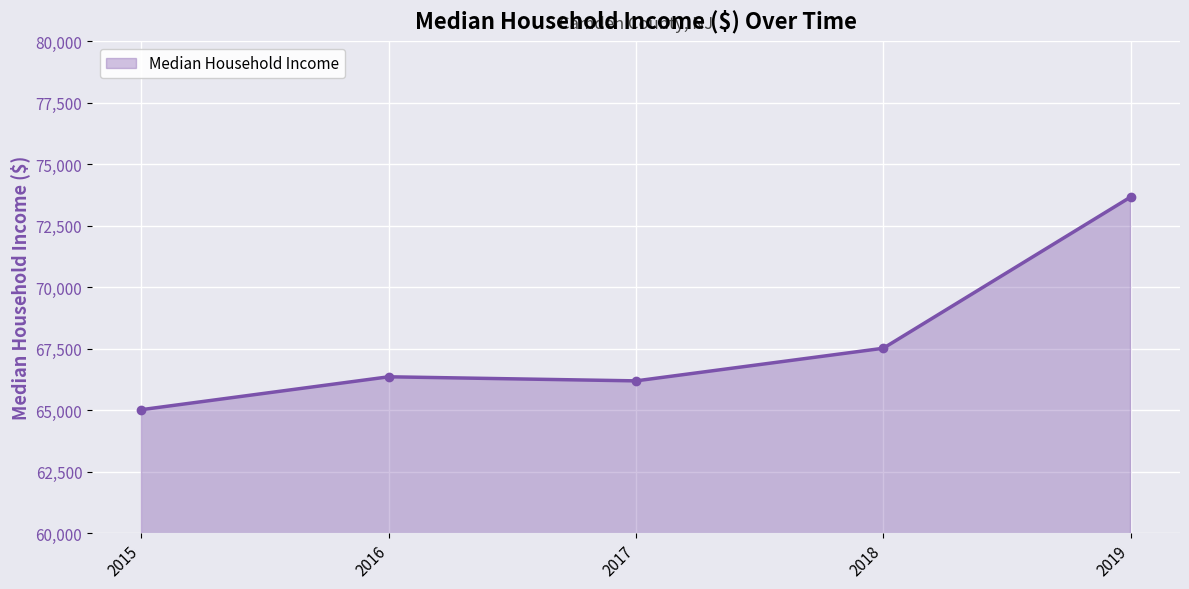

Which has a higher value, 2017 or 2015?

2017